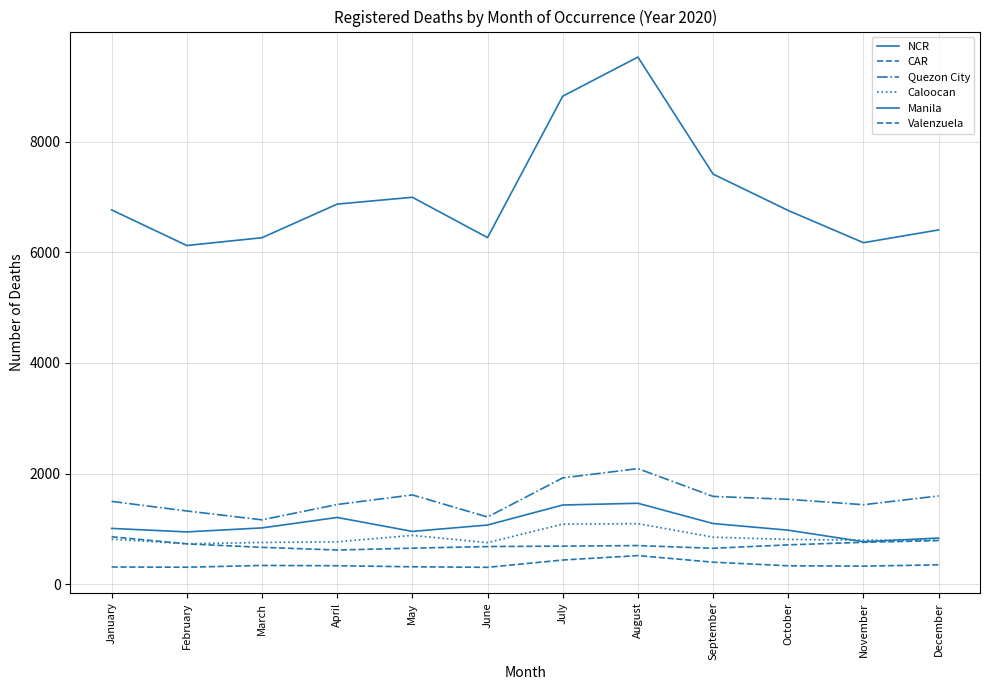

Does the chart have visible grid lines?

Yes